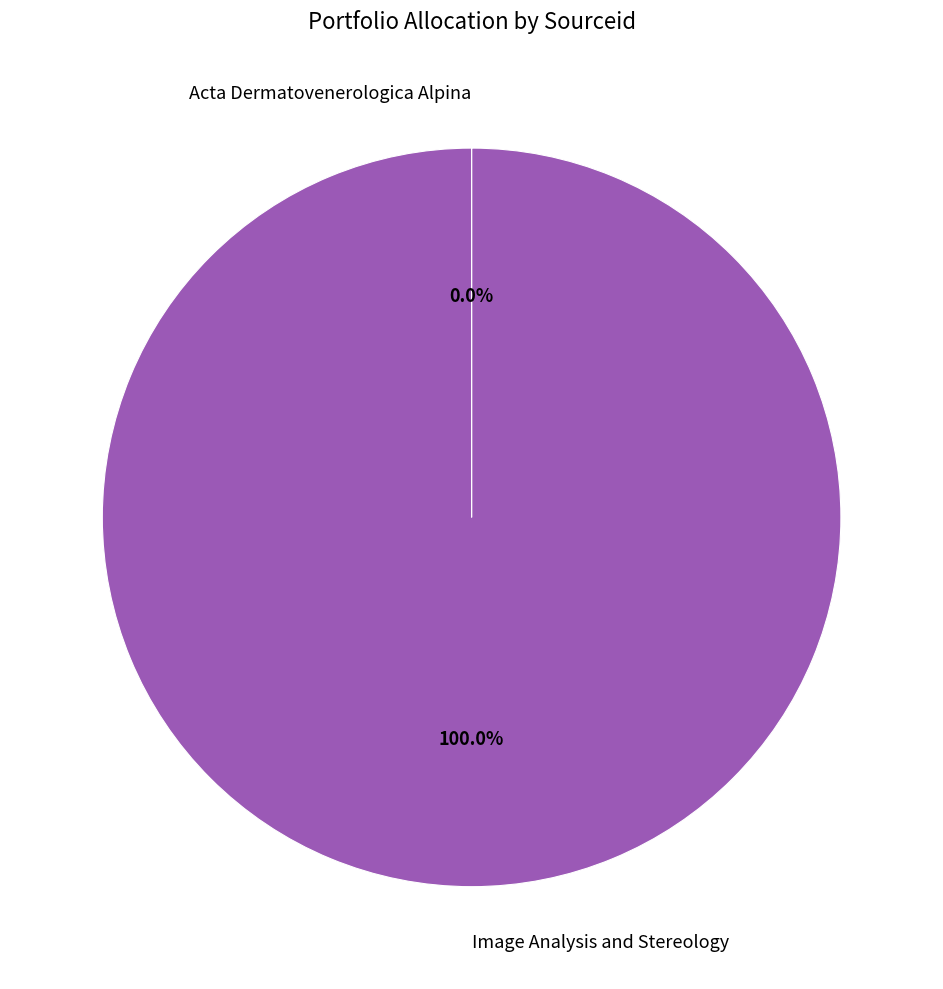

Is there a majority slice in this chart?

Yes